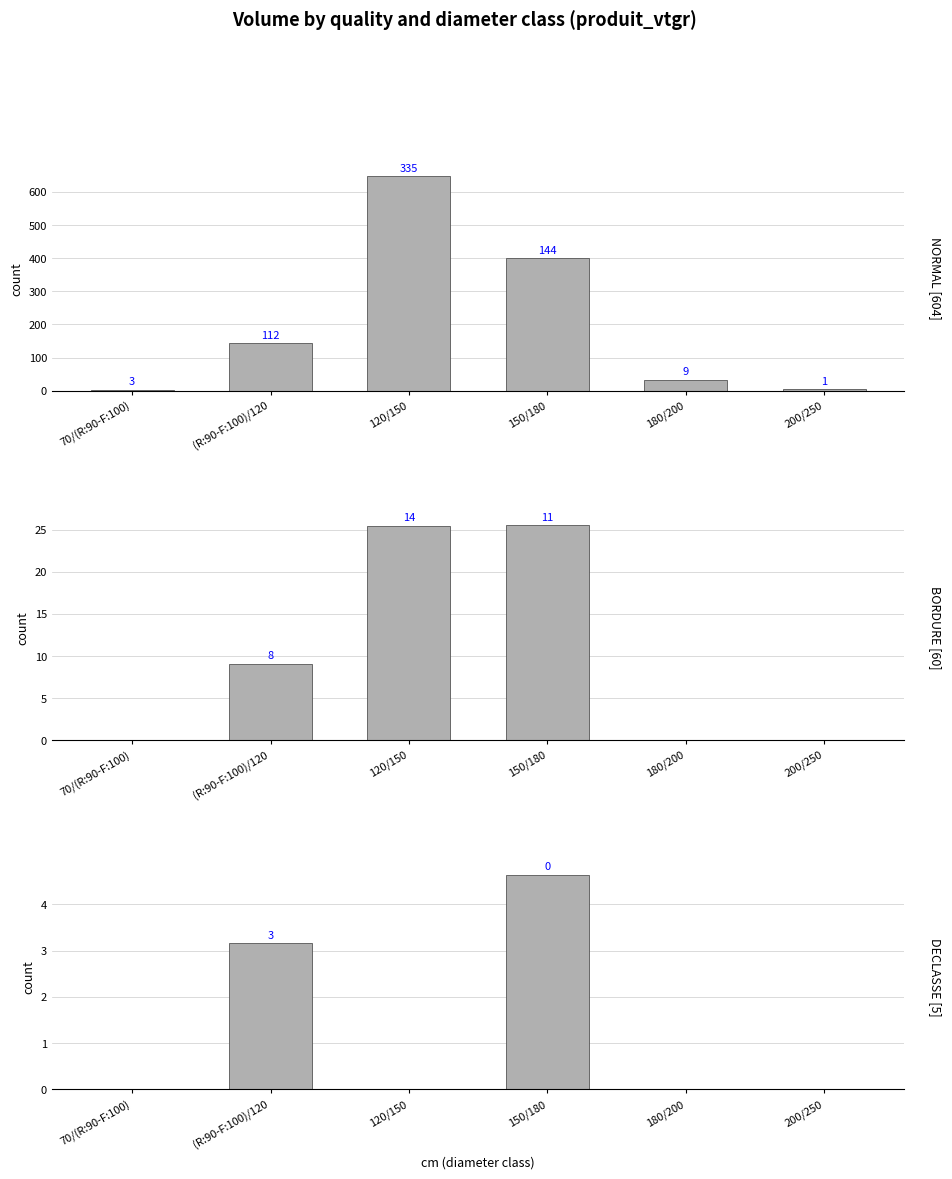

What is the spread (max minus min) of values at 120/150?

647.5